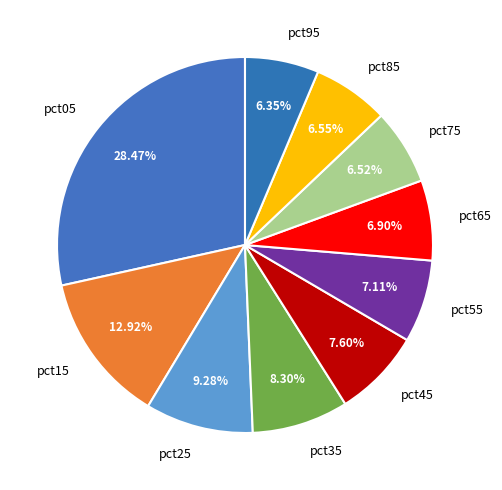

Between pct05 and pct55, which is larger?

pct05